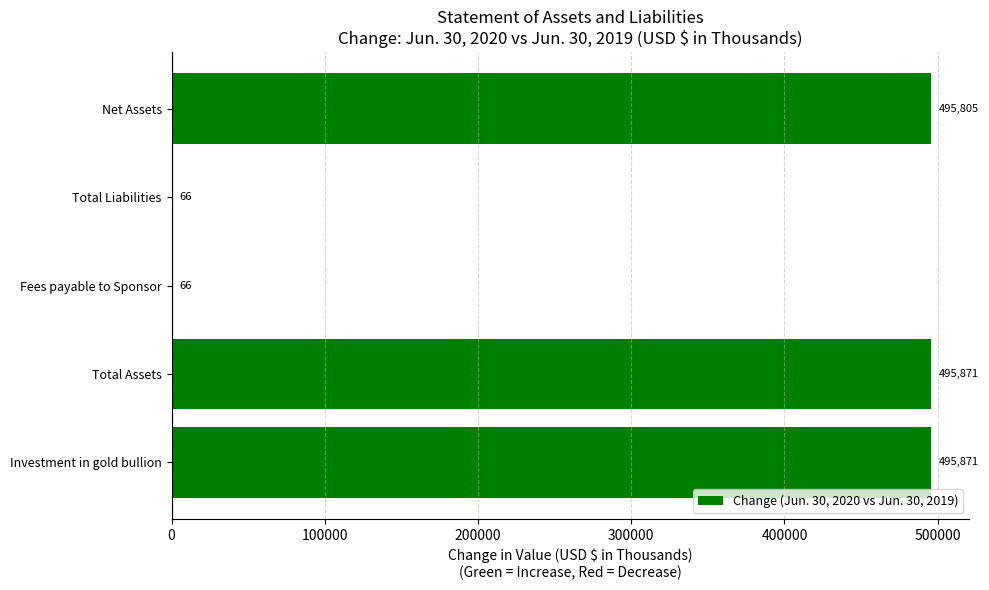

The value at Total Liabilities is 66. True or false?

True